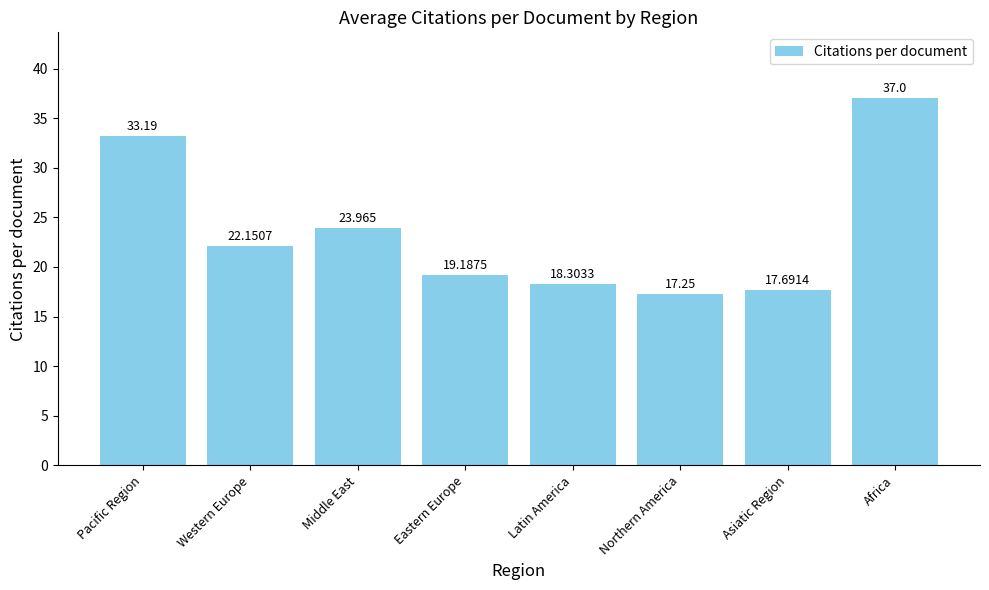

True or false: the data shows 22.0 at Africa.

False